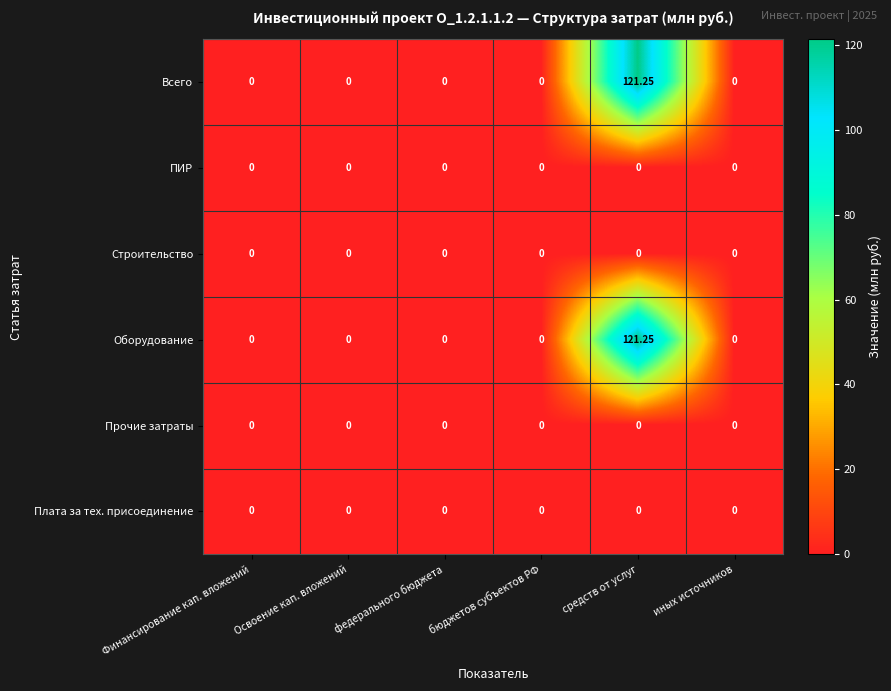

At which category is the sum across all series the highest?

средств от услуг